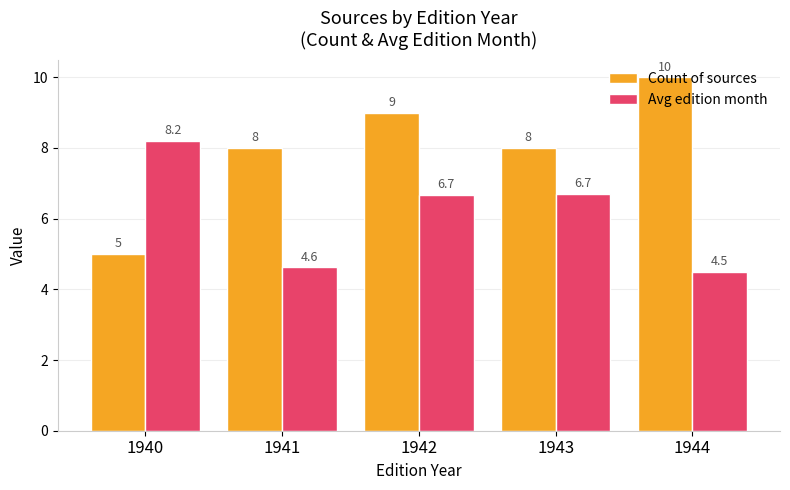

Are the bars grouped side by side (vs. stacked)?

Yes